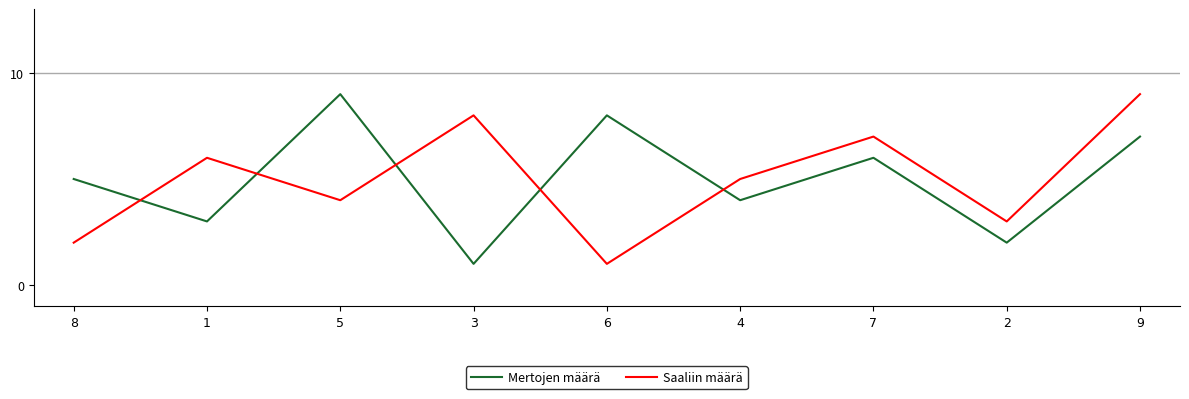

How many interior local peaks does the Mertojen määrä series have?

3